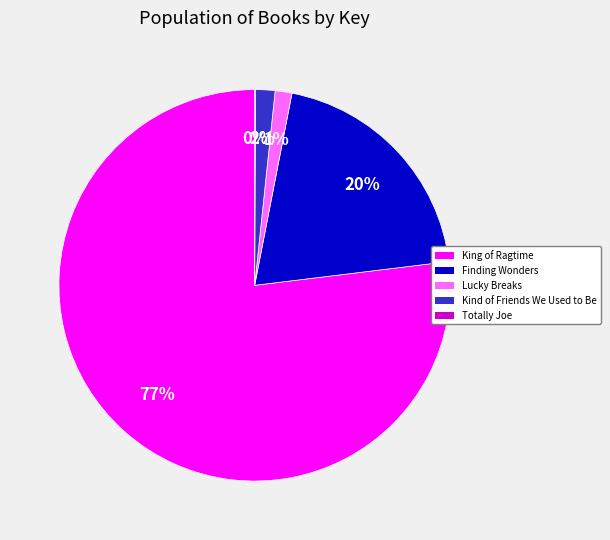

Is it true that King of Ragtime is 77% of the pie?

True